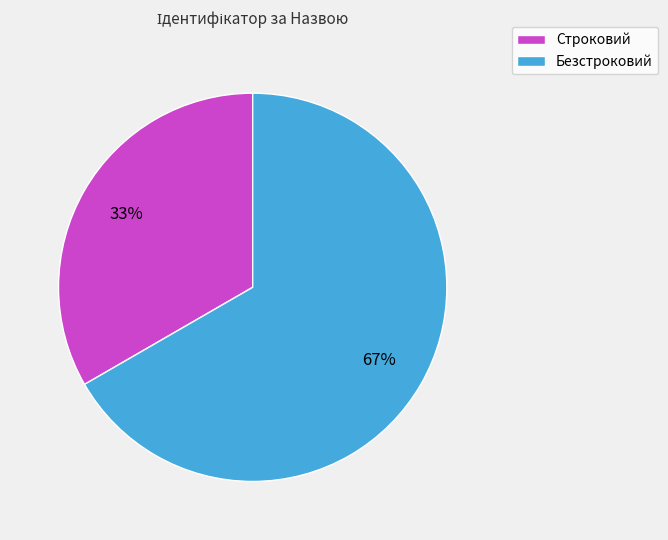

Combined, do Строковий and Безстроковий account for over 50%?

Yes